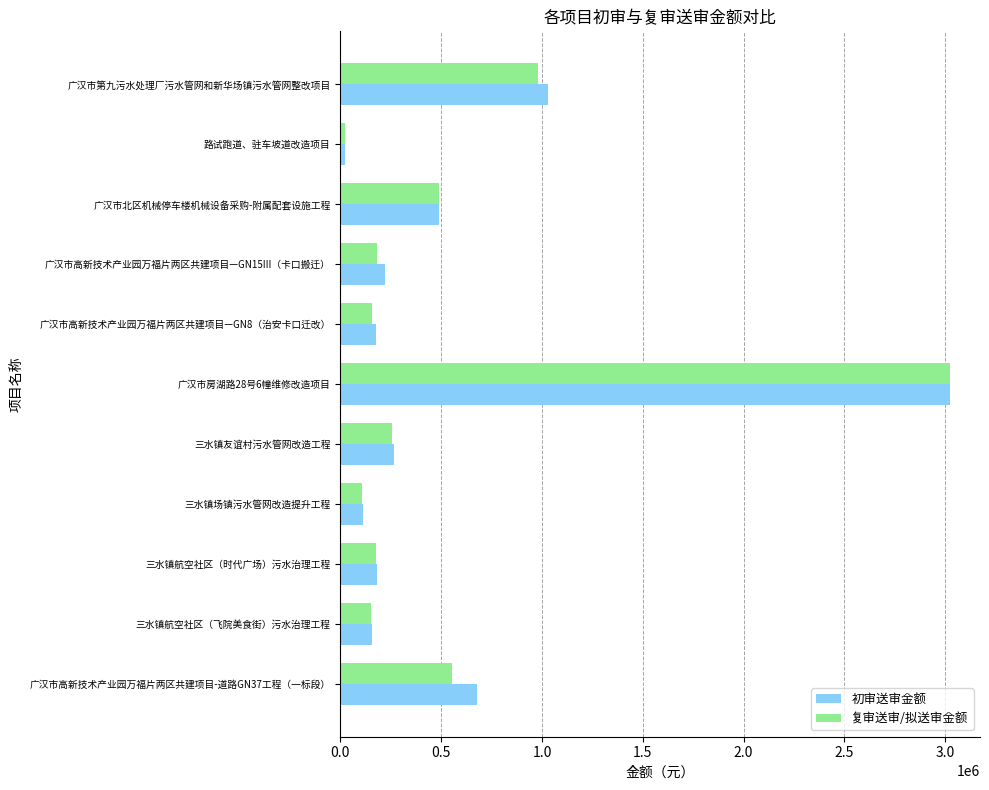

Which series has the largest range (max minus min)?

复审送审/拟送审金额